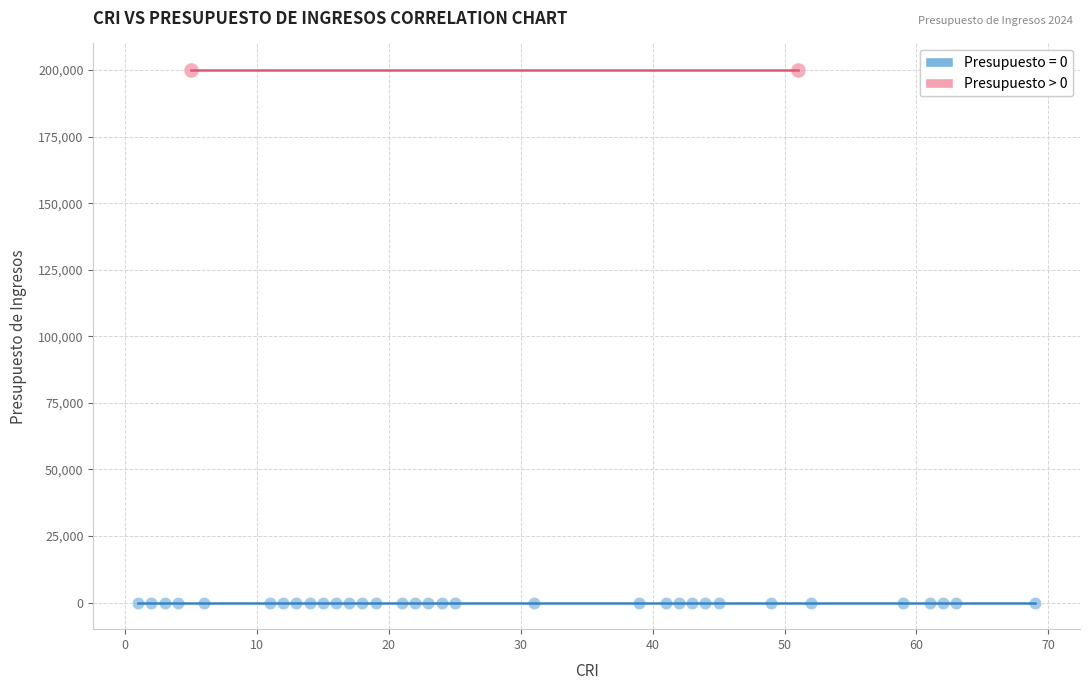

Which series reaches the maximum Y coordinate?

Presupuesto > 0